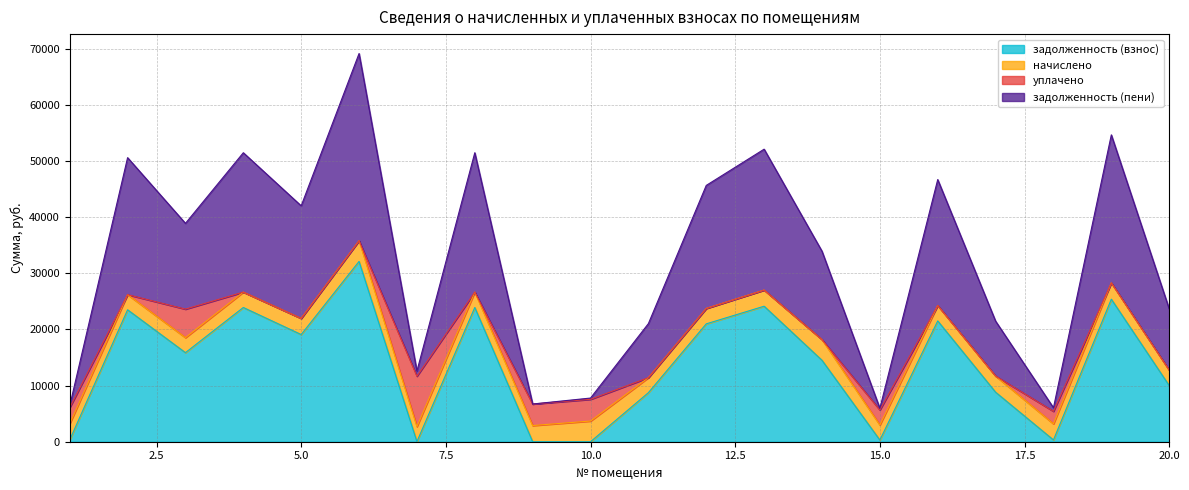

What are all the series names shown in the legend?

задолженность (взнос), начислено, уплачено, задолженность (пени)